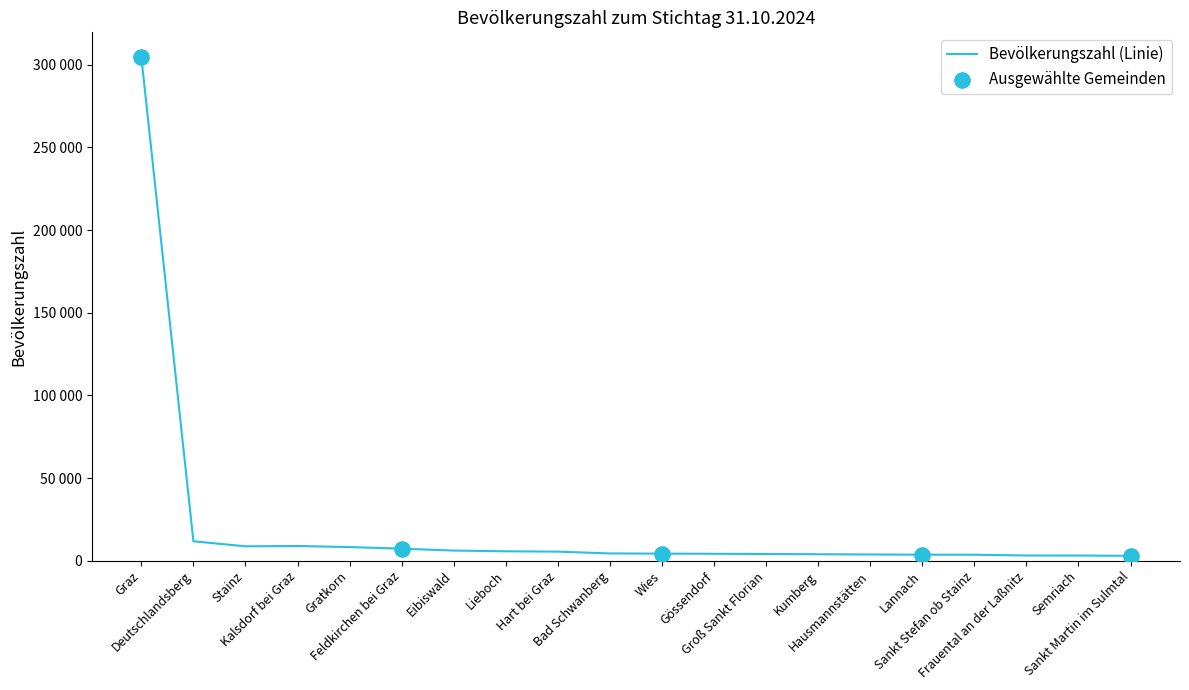

Which has a higher value, Hausmannstätten or Wies?

Wies